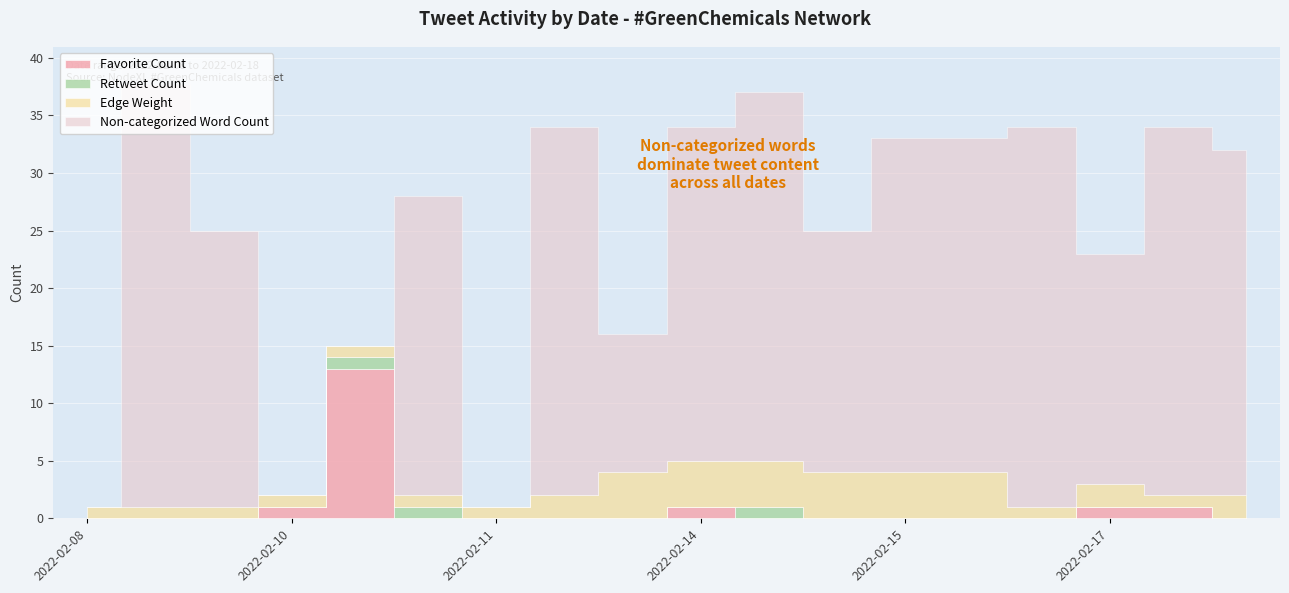

Reading left to right, list all the values displayed in this chart.

Favorite Count: 0	0	0	1	13	0	0	0	0	1	0	0	0	0	0	1	1	0
Retweet Count: 0	0	0	0	1	1	0	0	0	0	1	0	0	0	0	0	0	0
Edge Weight: 1	1	1	1	1	1	1	2	4	4	4	4	4	4	1	2	1	2
Non-categorized Word Count: 0	38	24	0	0	26	0	32	12	29	32	21	29	29	33	20	32	30